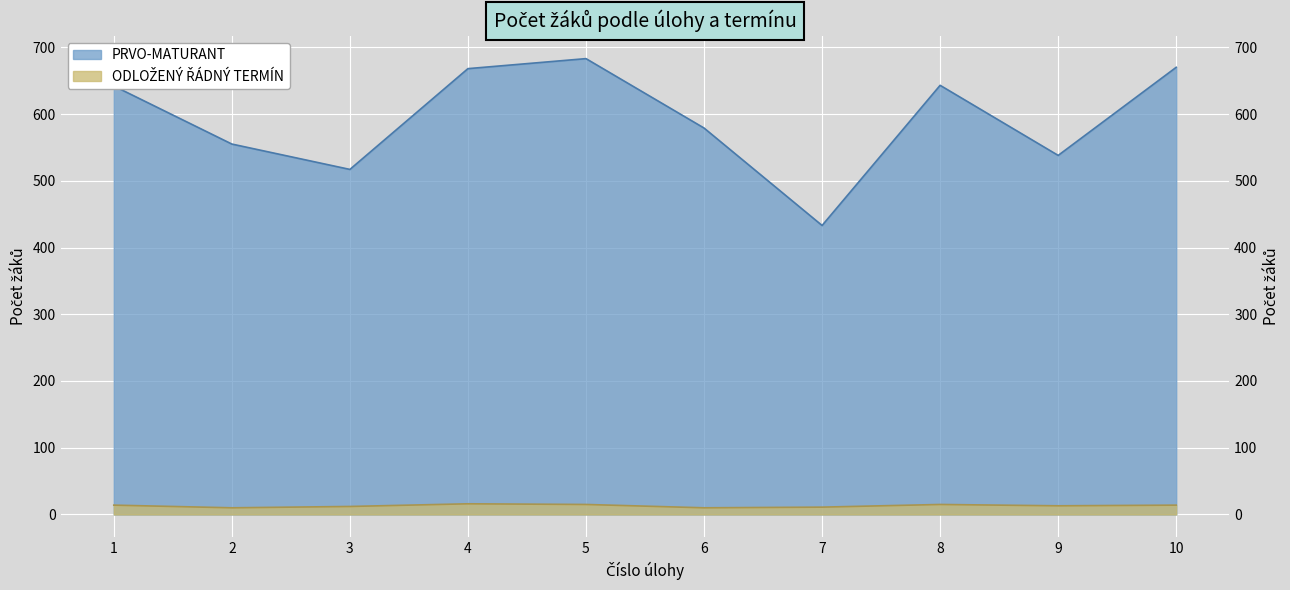

What are all the series names shown in the legend?

PRVO-MATURANT, ODLOŽENÝ ŘÁDNÝ TERMÍN